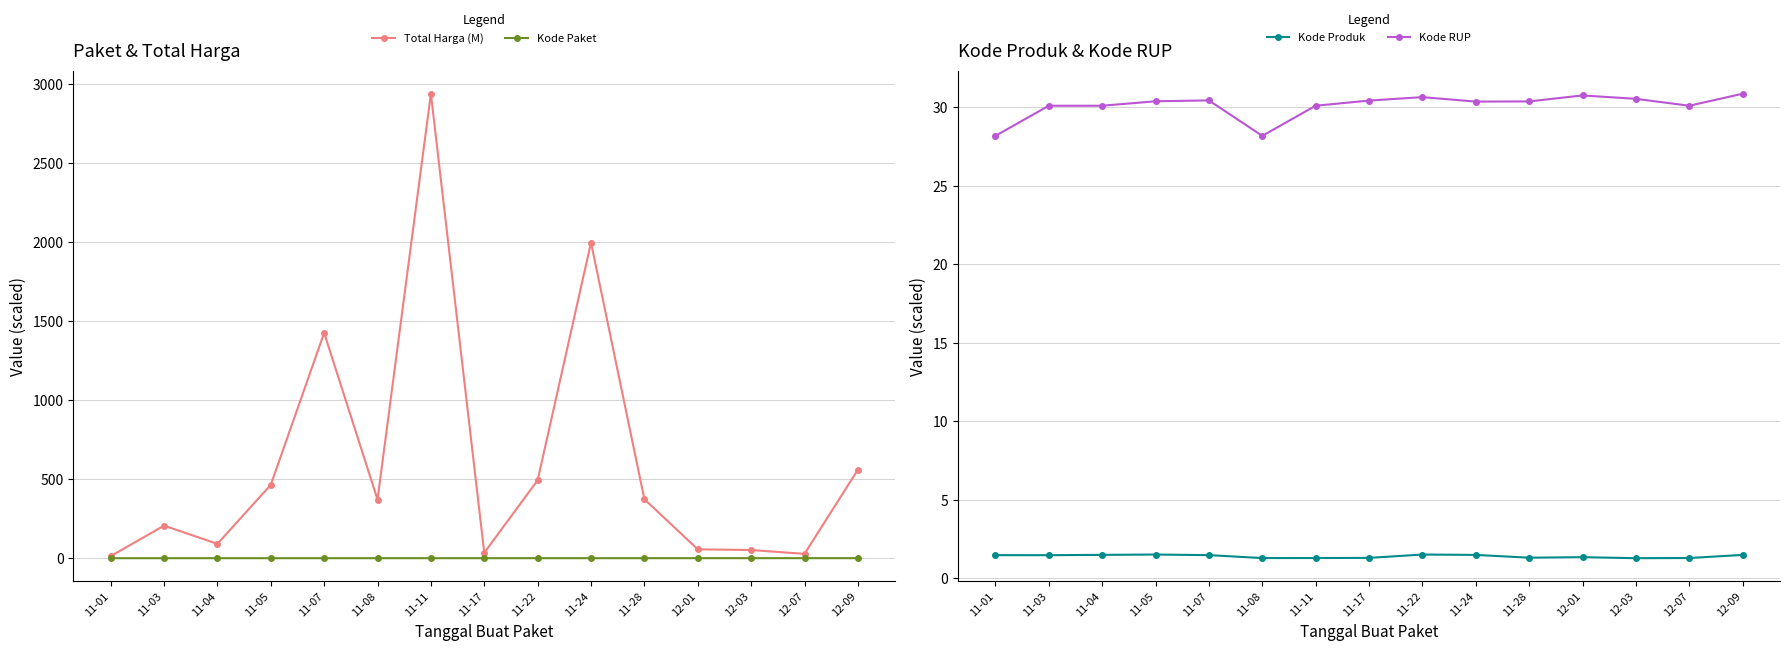

How many interior local valleys does the Total Harga (M) series have?

4